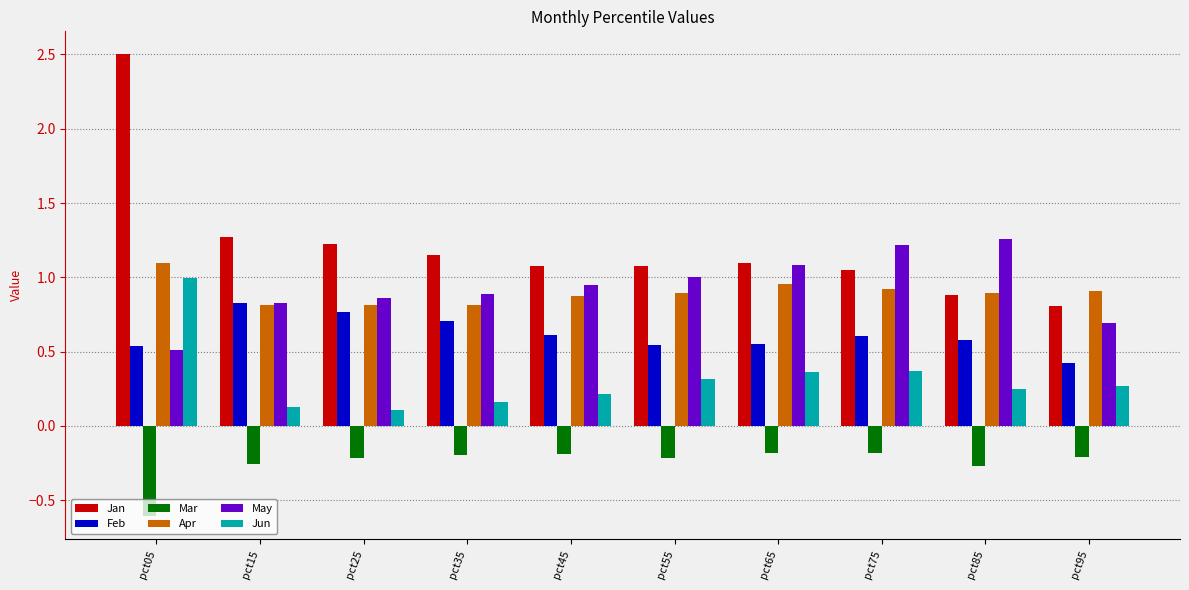

Rank the series at pct95 from lowest to highest value.

Mar, Jun, Feb, May, Jan, Apr